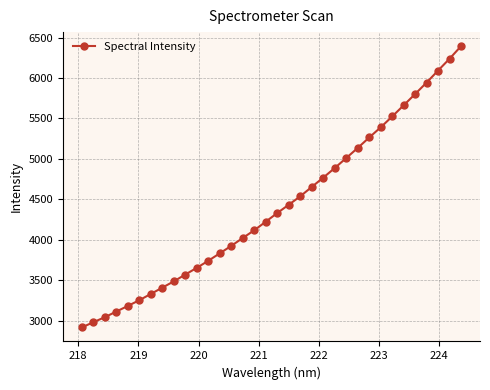

What is the difference between the maximum and second lowest values?

3413.5